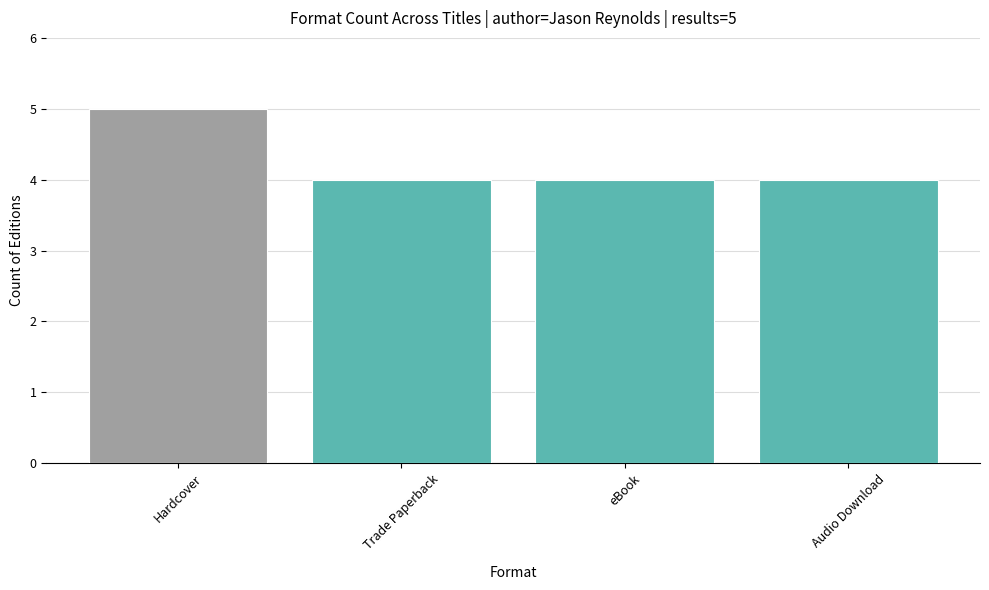

How many values are between 4 and 5?

4